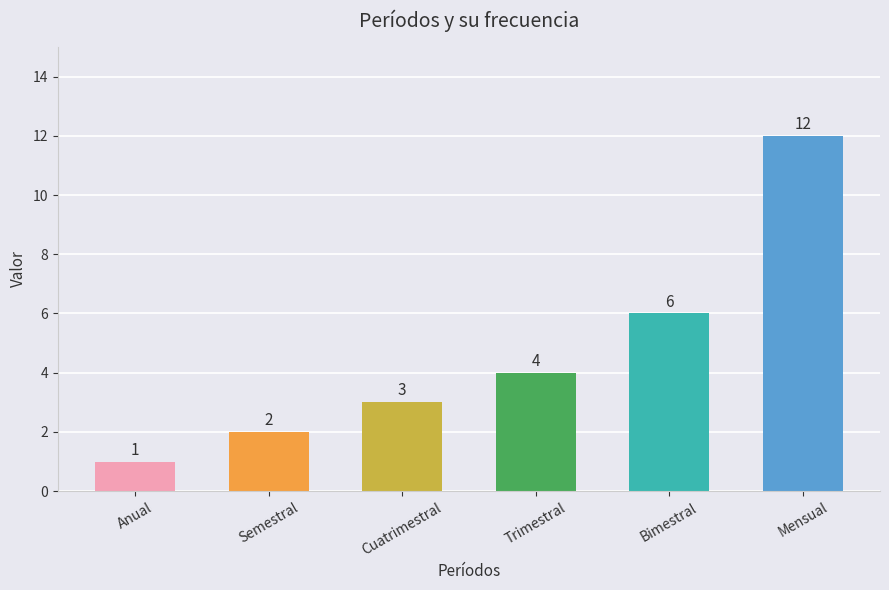

What is the label of the 1st bar from the right?

Mensual